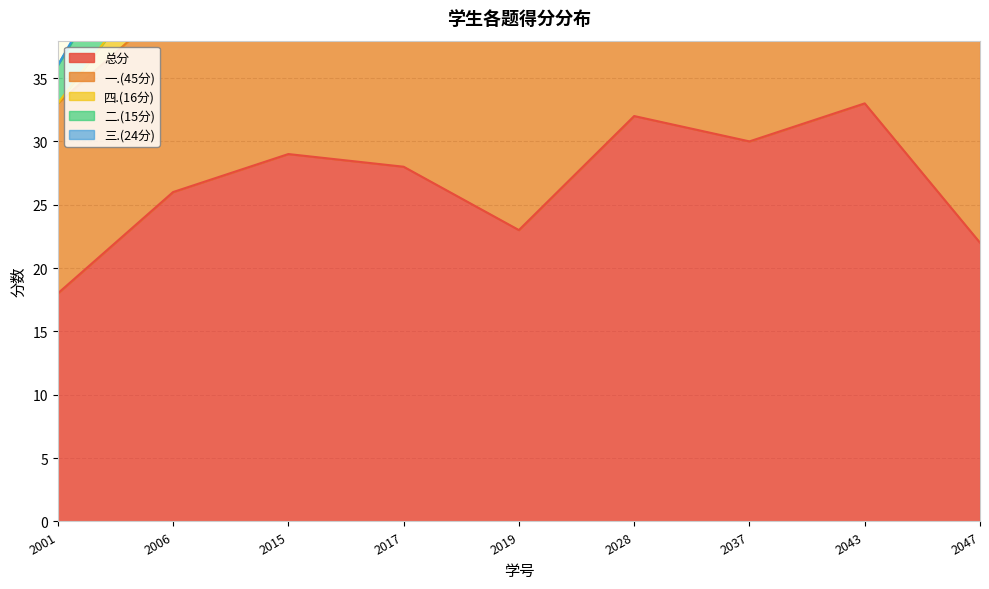

What is the sum of all 总分 values?

241